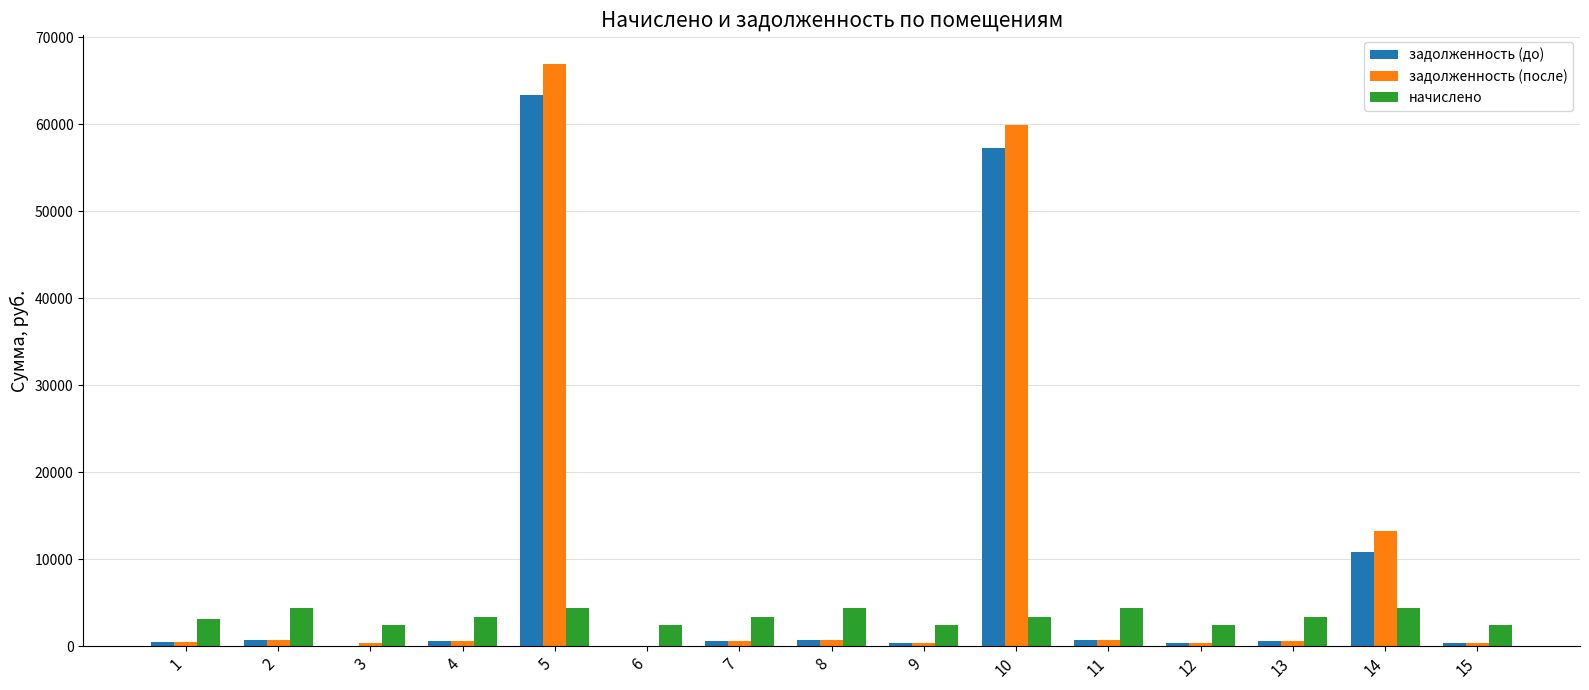

What is the total value across all series at 5?

134625.3